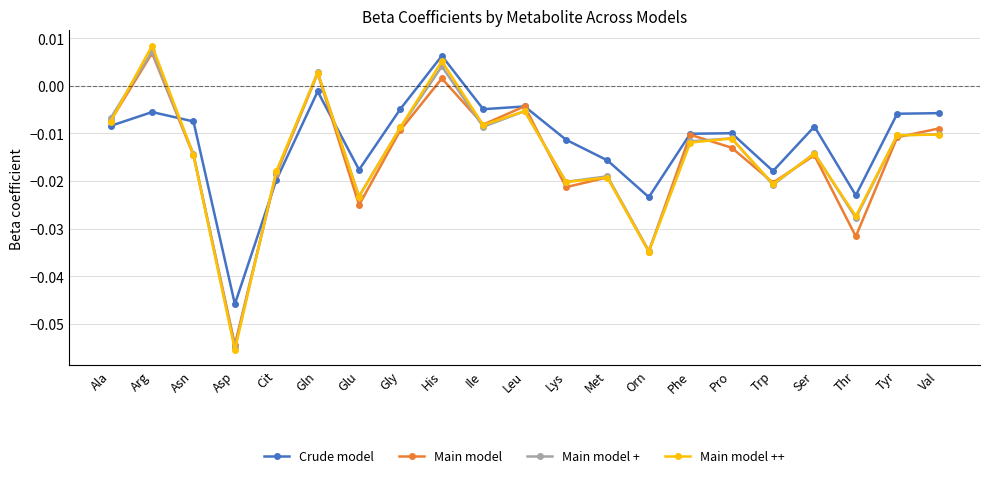

Which series changed the most between Gly and Orn?

Main model ++